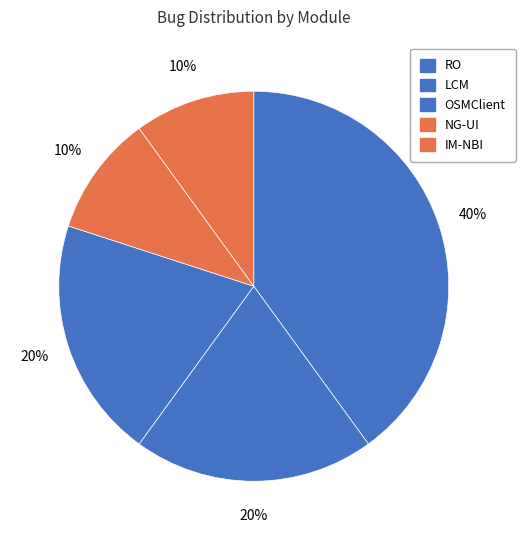

How many segments does this pie chart have?

5